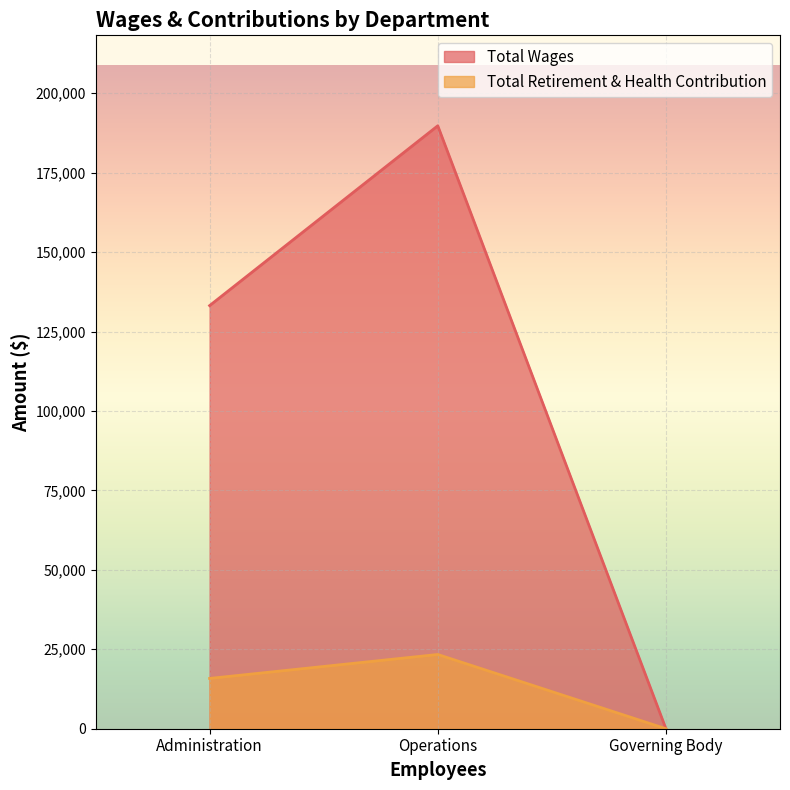

The Total Retirement & Health Contribution series shows 23364 at Operations. True or false?

True